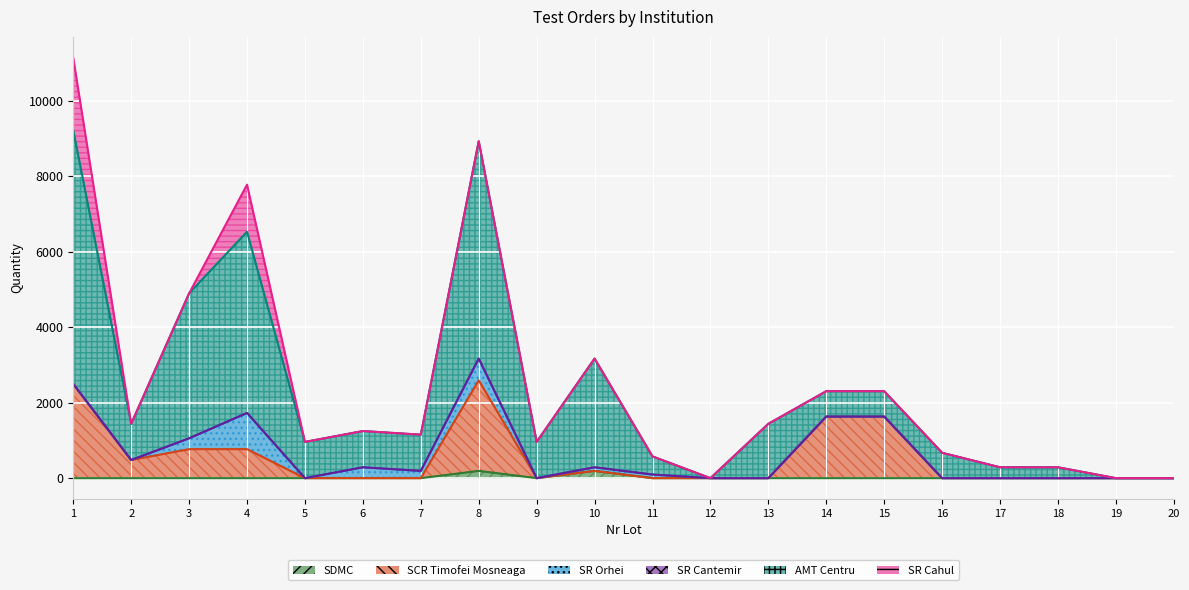

Reading right to left, extract all data points from this chart.

SDMC: 0	0	0	0	0	0	0	0	0	0	192	0	192	0	0	0	0	0	0	0
SCR Timofei Mosneaga: 0	0	0	0	0	1632	1632	0	0	0	0	0	2400	0	0	0	768	768	480	2496
SR Orhei: 0	0	0	0	0	0	0	0	0	96	96	0	576	192	288	0	960	288	0	0
SR Cantemir: 0	0	0	0	0	0	0	0	0	0	0	0	0	0	0	0	0	0	0	0
AMT Centru: 0	0	288	288	672	672	672	1440	0	480	2880	960	5760	960	960	960	4800	3840	960	6720
SR Cahul: 0	0	0	0	0	0	0	0	0	0	0	0	0	0	0	0	1248	0	0	1920